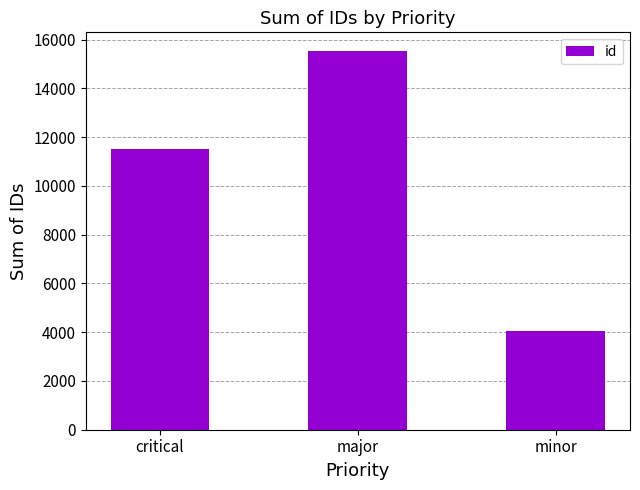

At which label is the value closest to 9778?

critical